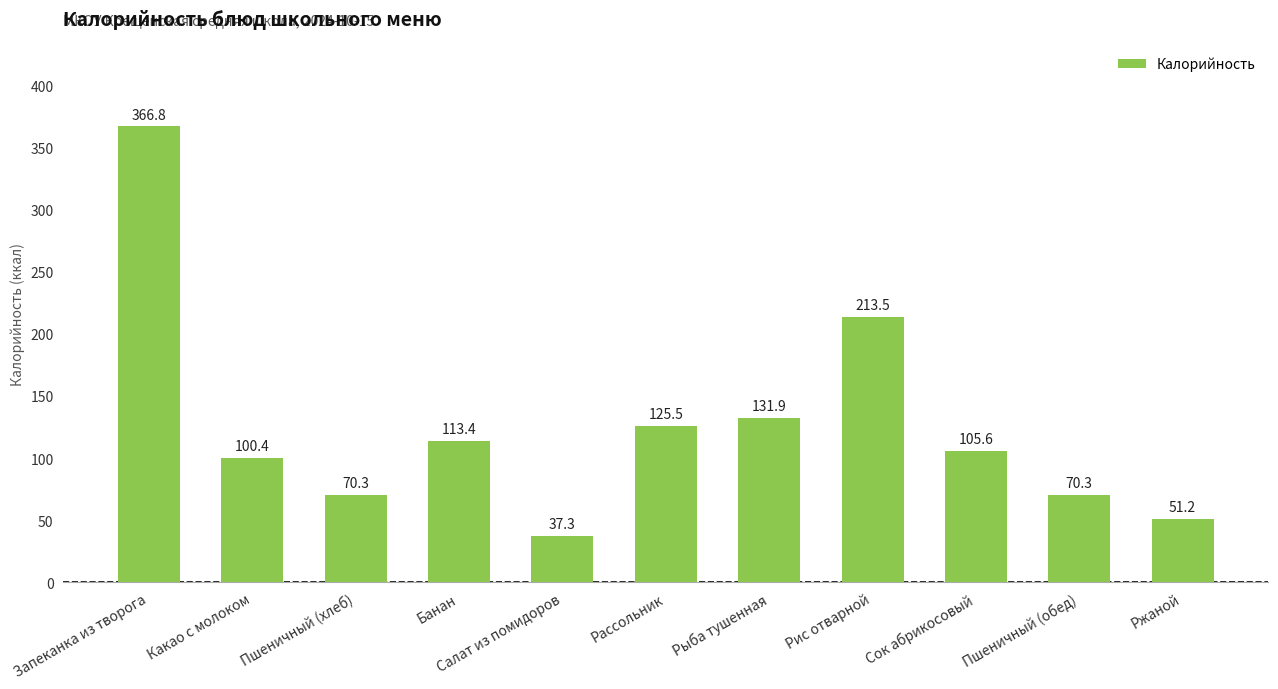

Count the number of categories in the chart.

11